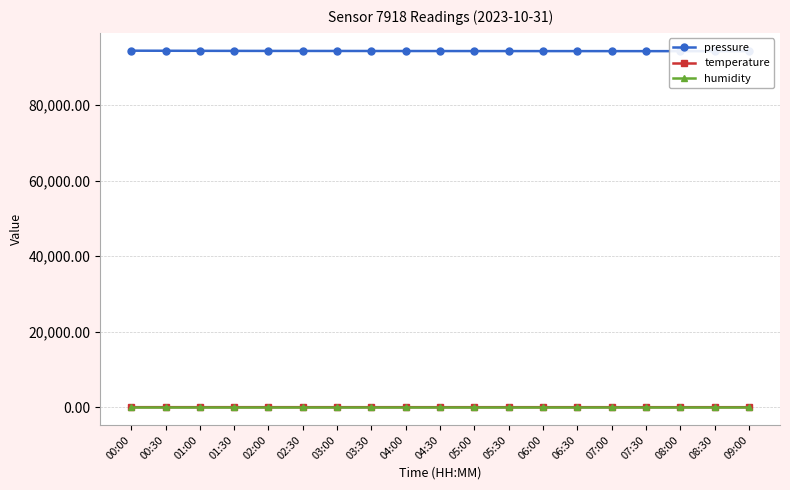

Between 02:00 and 08:30, which is larger?

02:00